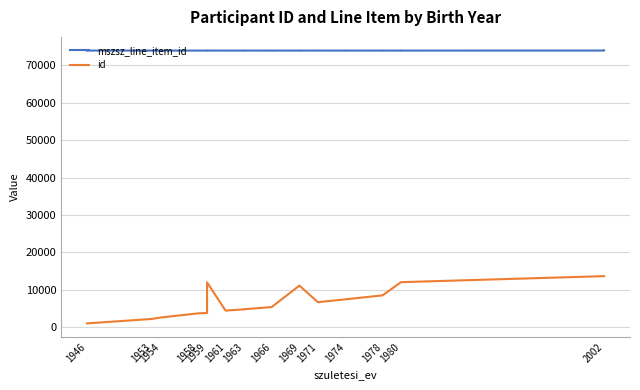

How many lines are shown in the chart?

2